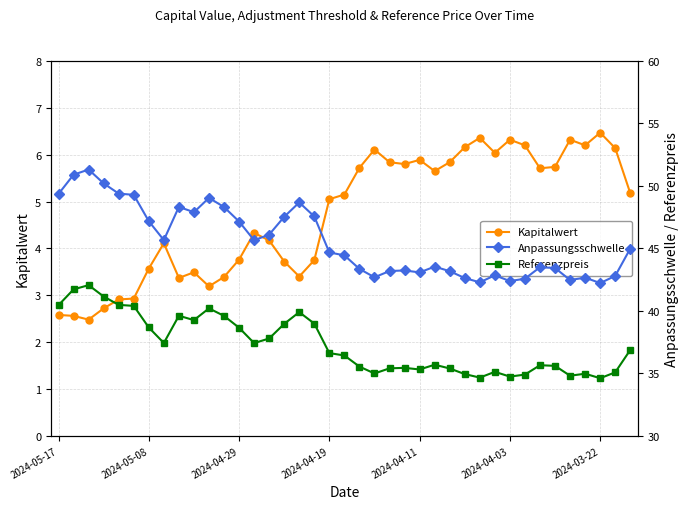

What is the value of the Kapitalwert point at the 14th from the left?

4.3